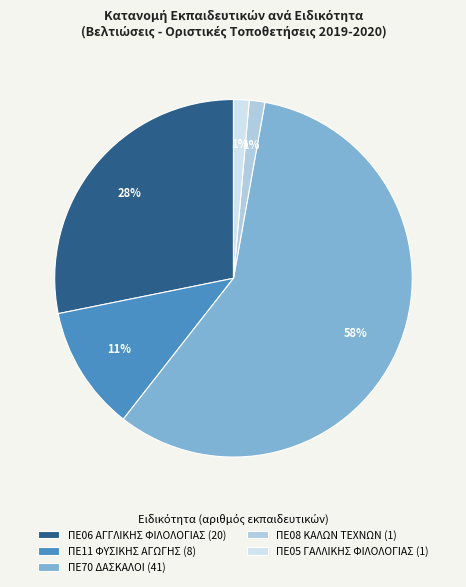

Which has a higher value, ΠΕ06 ΑΓΓΛΙΚΗΣ ΦΙΛΟΛΟΓΙΑΣ or ΠΕ70 ΔΑΣΚΑΛΟΙ?

ΠΕ70 ΔΑΣΚΑΛΟΙ